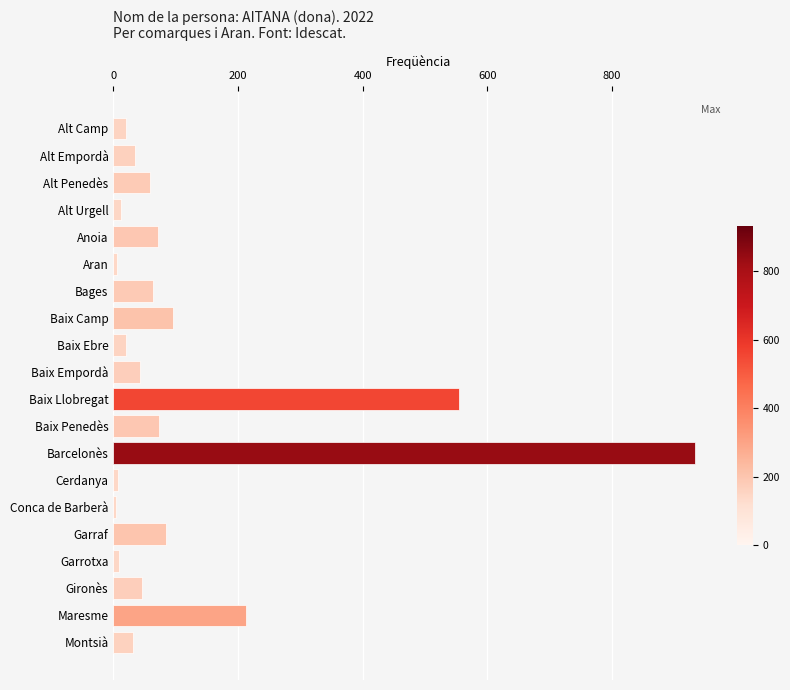

How many data points does each series have?

20